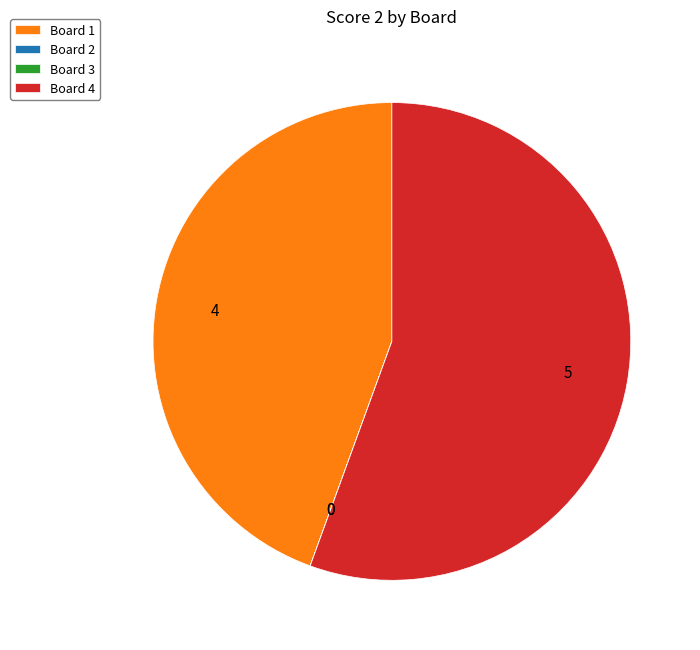

Which slice represents more than half of the pie?

Board 4